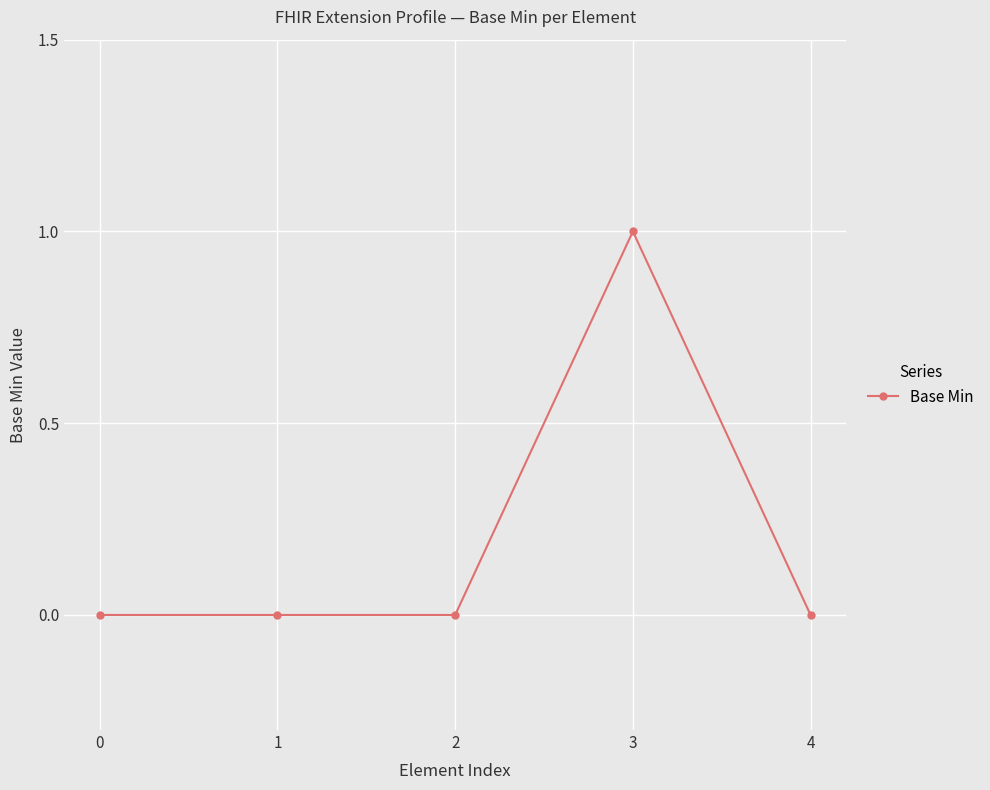

Does the chart have visible grid lines?

Yes